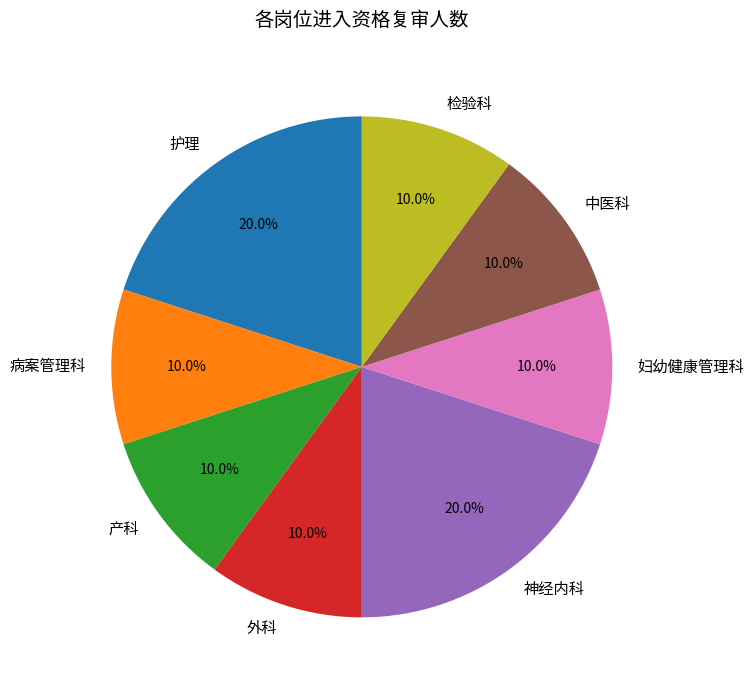

Approximately how many times larger is the value at 中医科 compared to 护理?

0.5